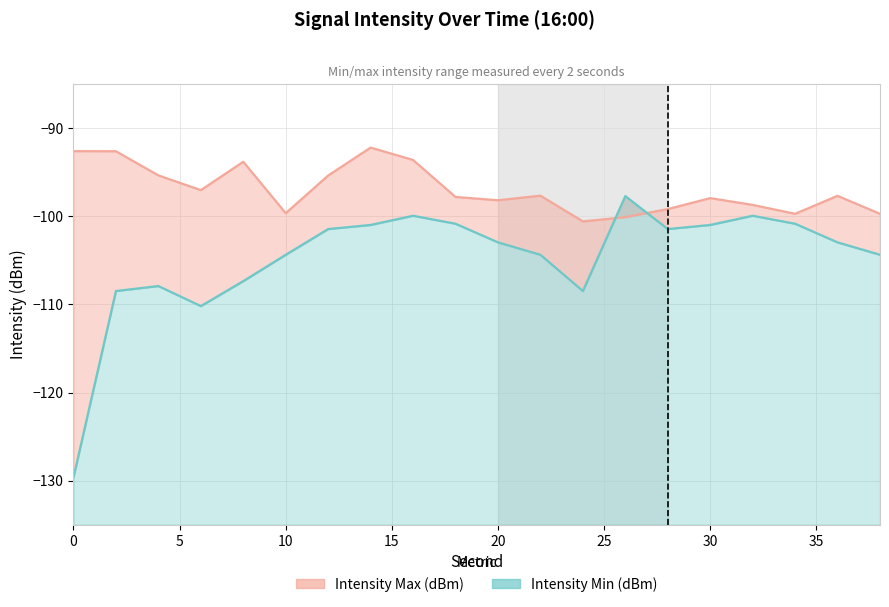

Is it true that Intensity Min (dBm) equals -104.4 at 22?

True